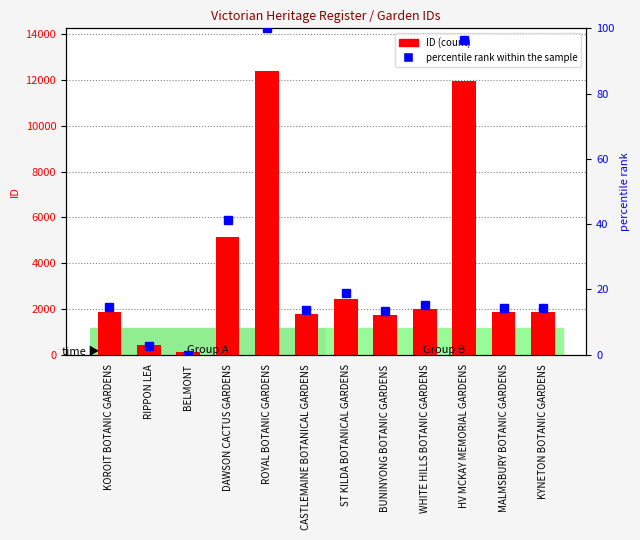

List the series in order of their peak value, lowest first.

percentile rank within the sample, ID (count)